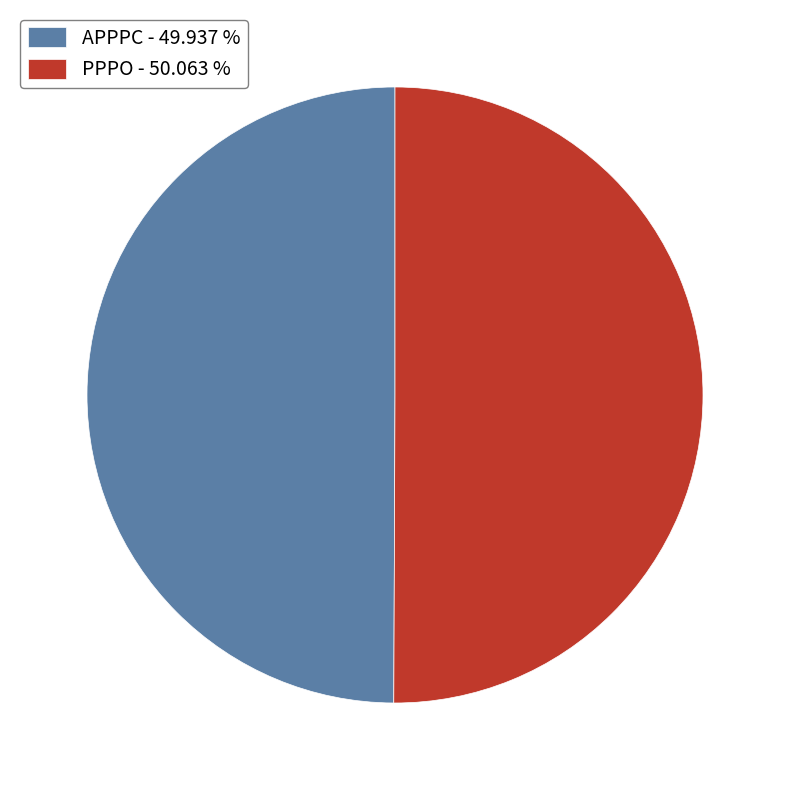

How many slices are in this pie chart?

2